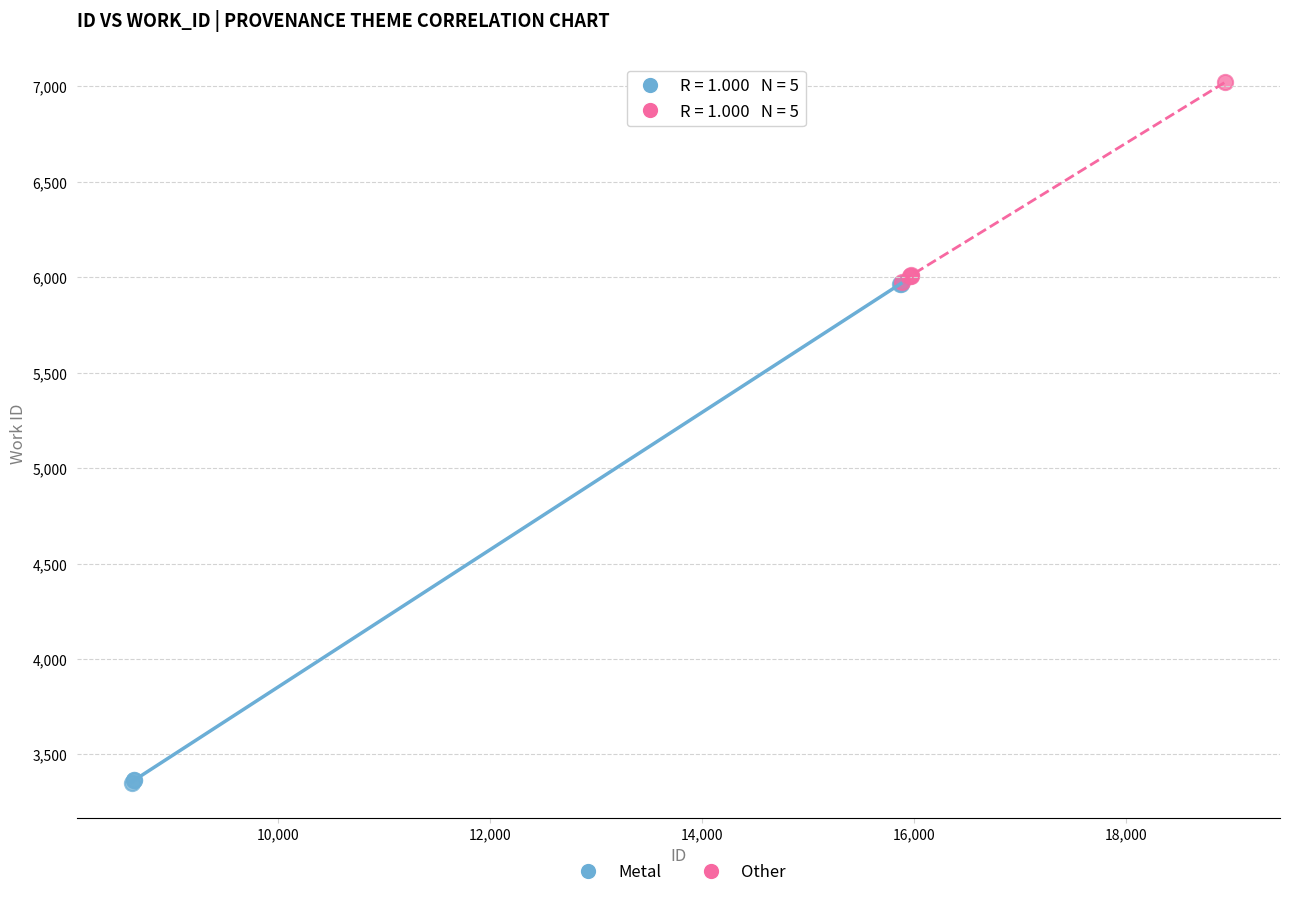

Which series contains the highest Y value?

Other